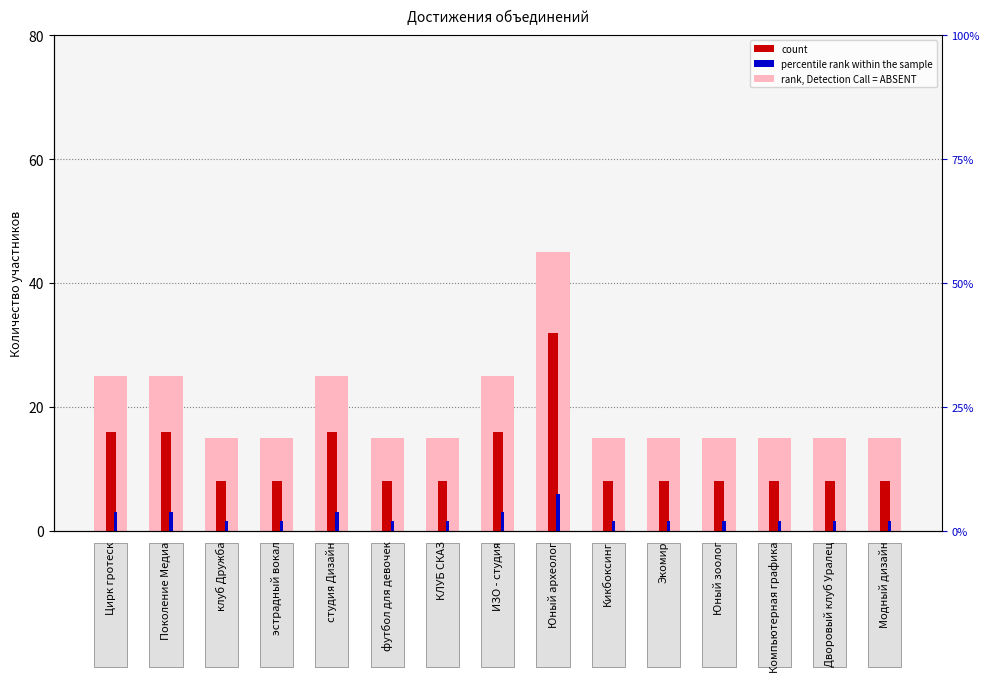

The value of rank, Detection Call = ABSENT at клуб Дружба is 15.0. True or false?

True